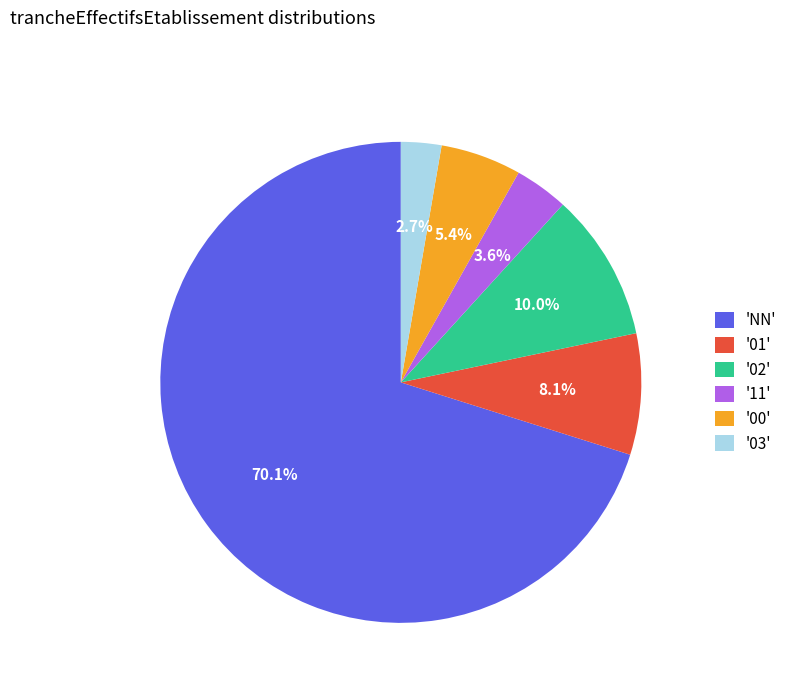

Is there a majority slice in this chart?

Yes